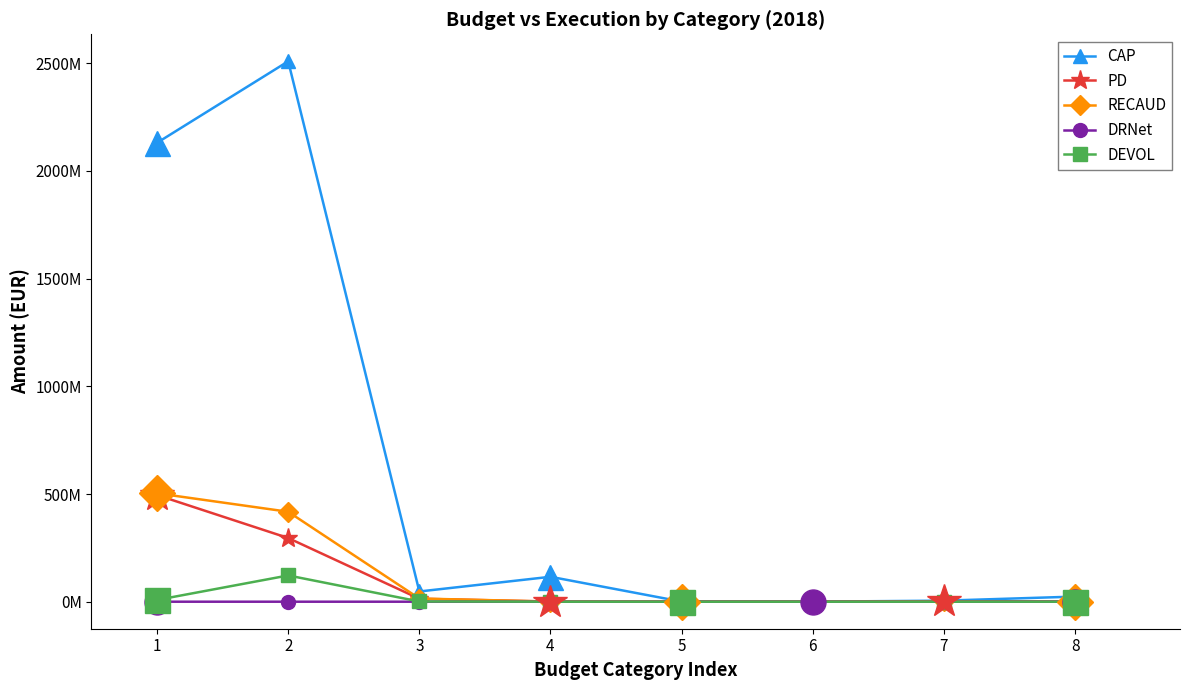

Between 8 and 4, which is larger?

4